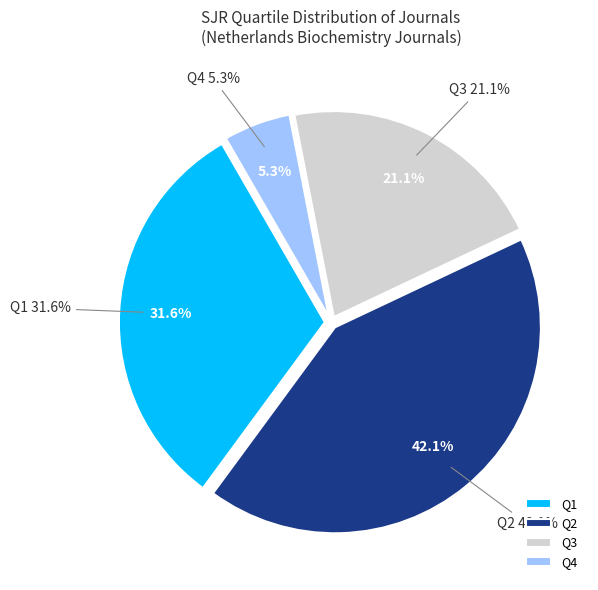

How many slices are in this pie chart?

4